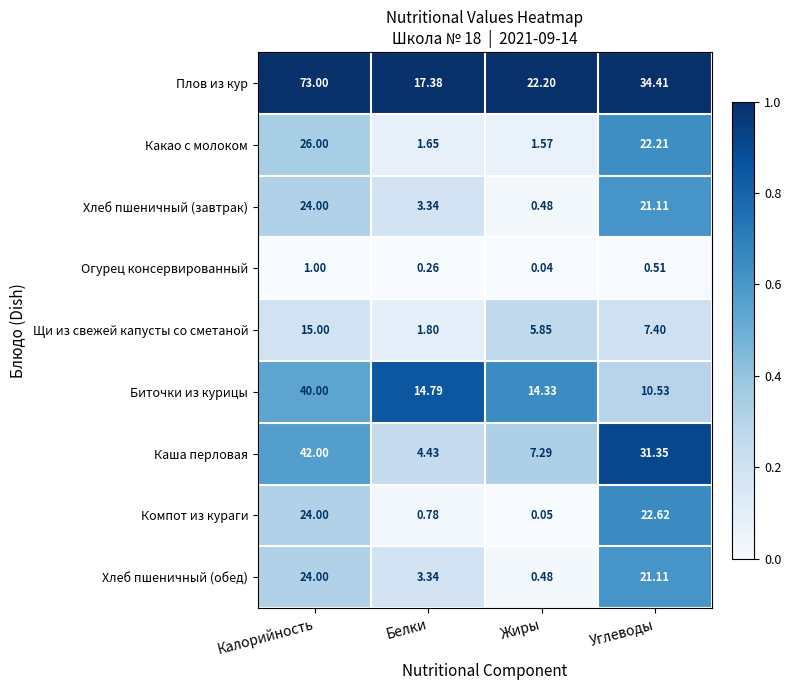

Which category has the lowest value across all series?

Жиры